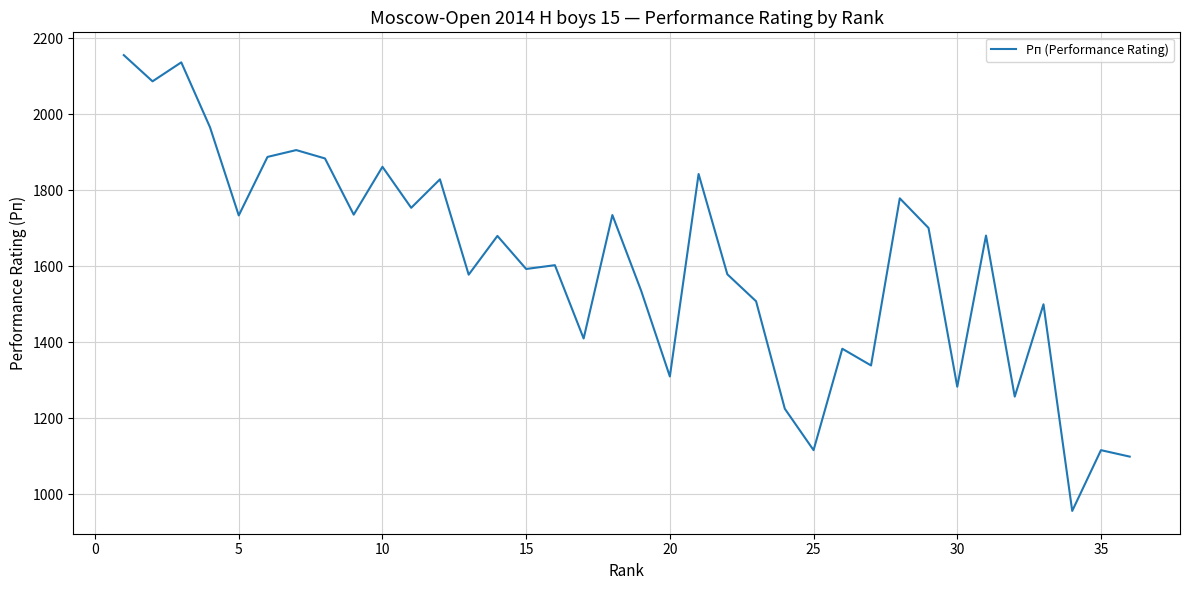

What is the greatest value displayed?

2156